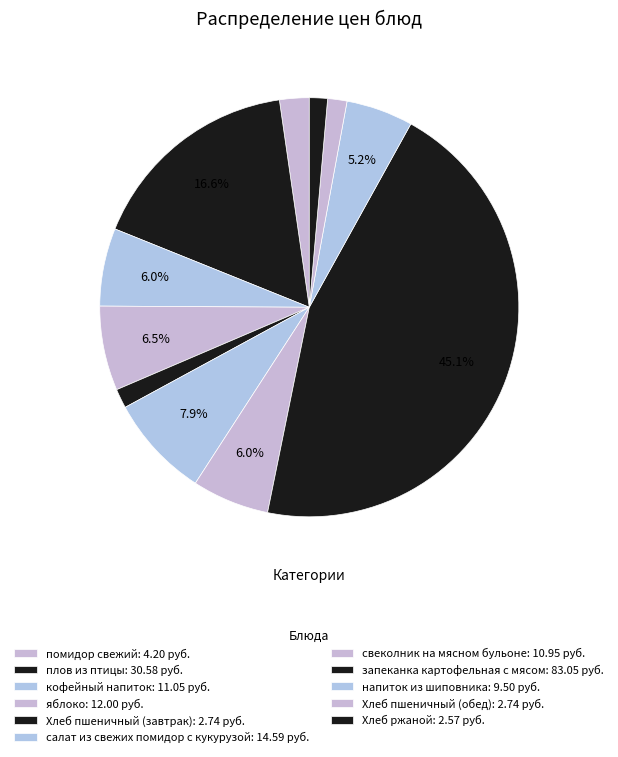

Count the number of slices in the pie.

11